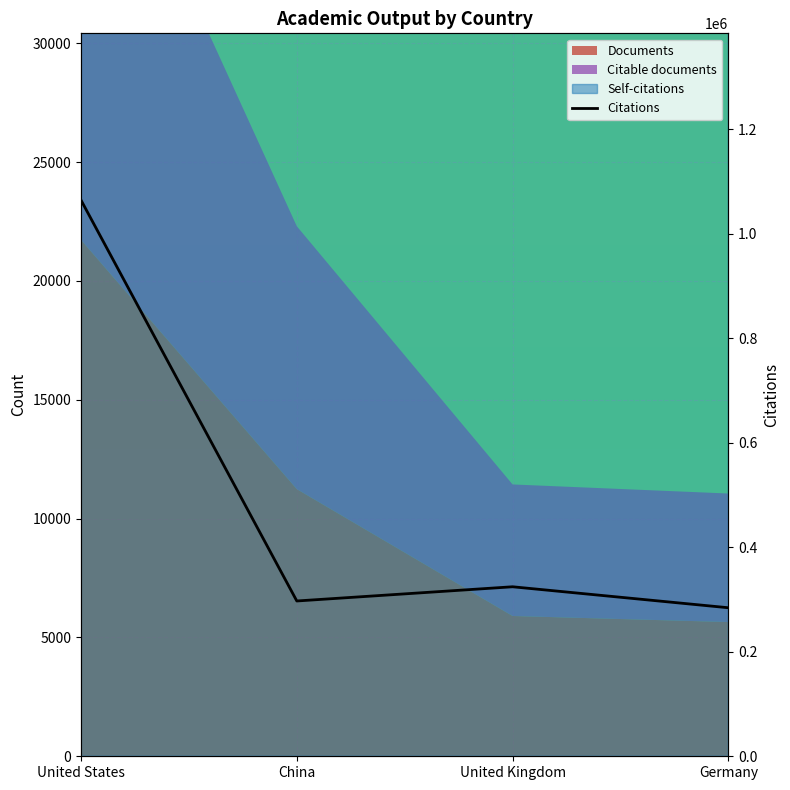

The value at United Kingdom is 324273. True or false?

True